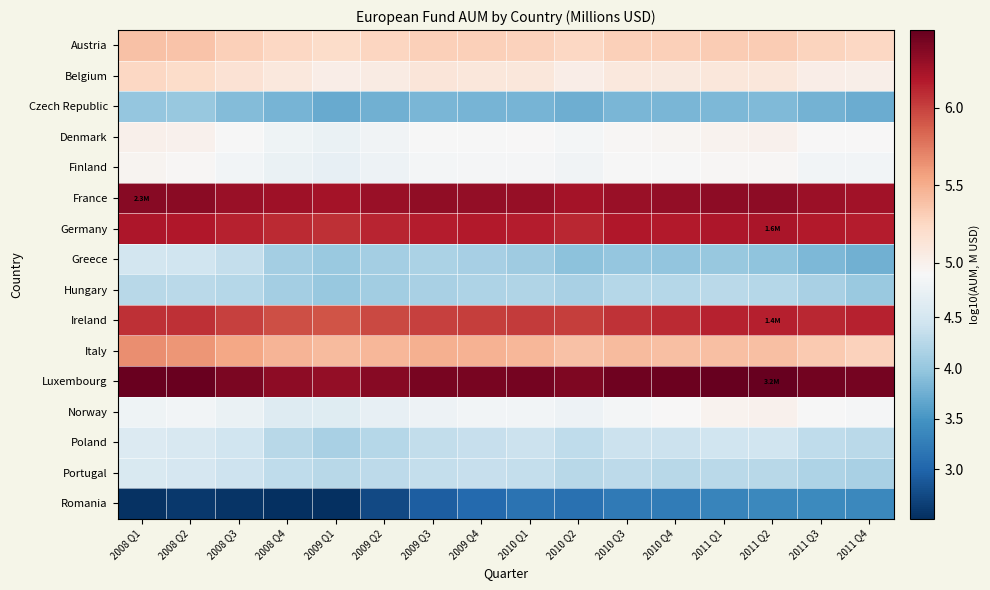

What is the spread (max minus min) of values at 2008 Q2?

3.9